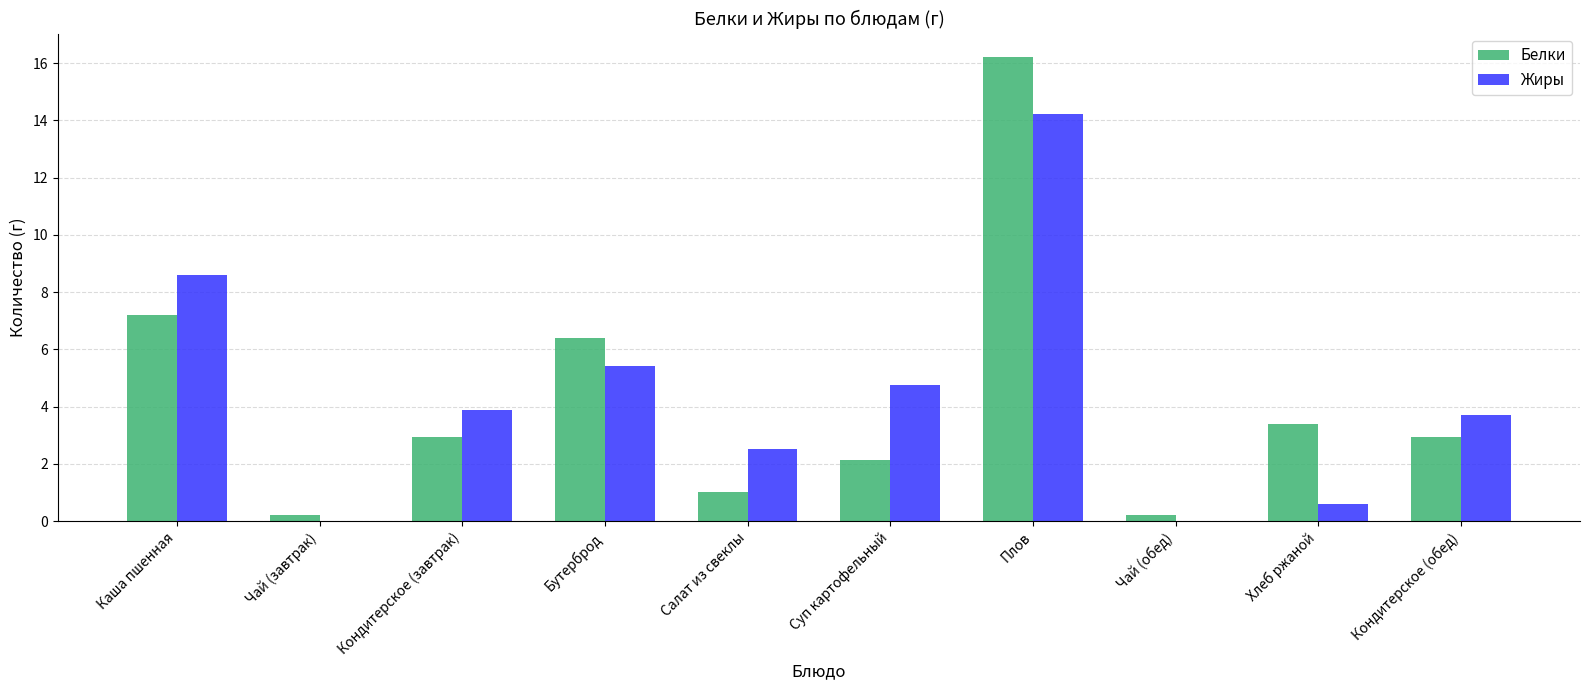

Which series has the widest spread of values?

Белки